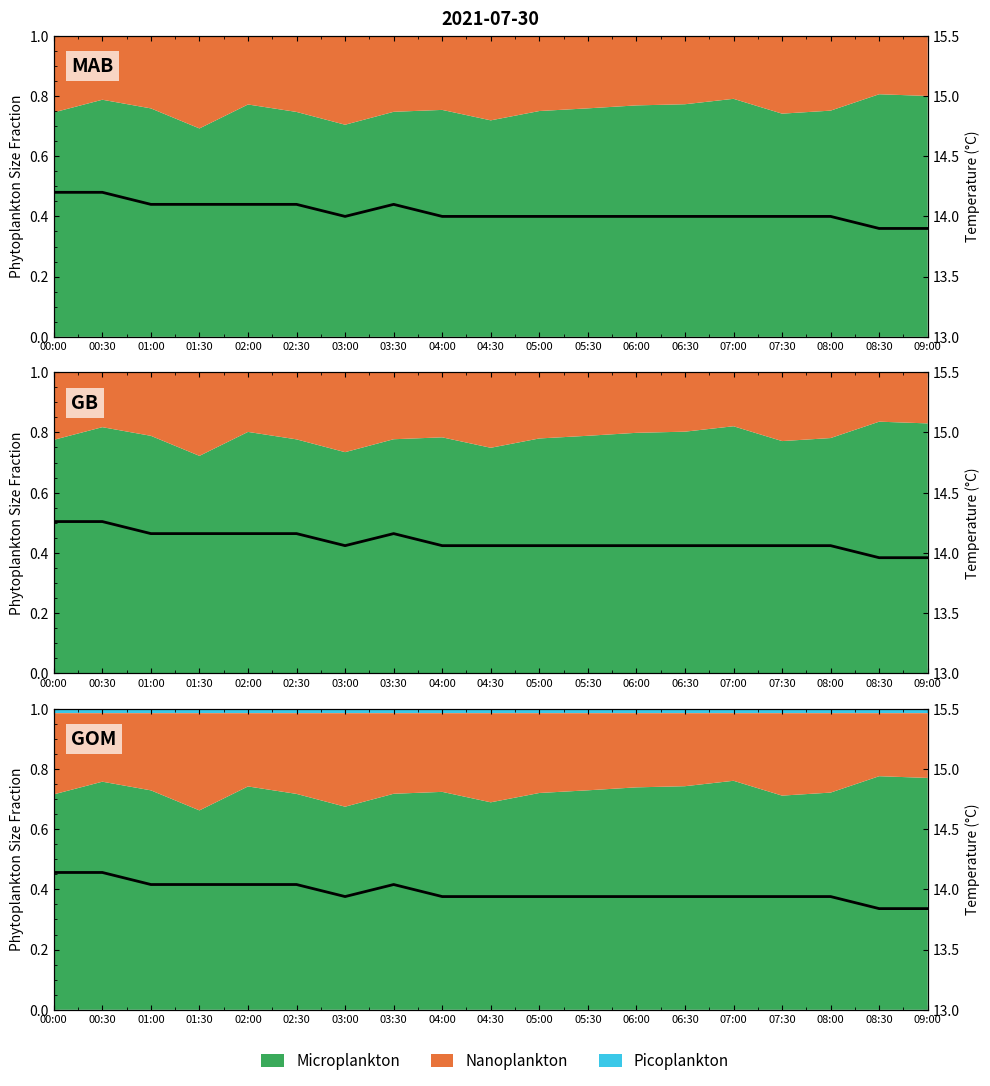

Reading left to right, what are all the values shown in this chart?

00:00=14.1	00:30=14.1	01:00=14.0	01:30=14.0	02:00=14.0	02:30=14.0	03:00=13.9	03:30=14.0	04:00=13.9	04:30=13.9	05:00=13.9	05:30=13.9	06:00=13.9	06:30=13.9	07:00=13.9	07:30=13.9	08:00=13.9	08:30=13.8	09:00=13.8